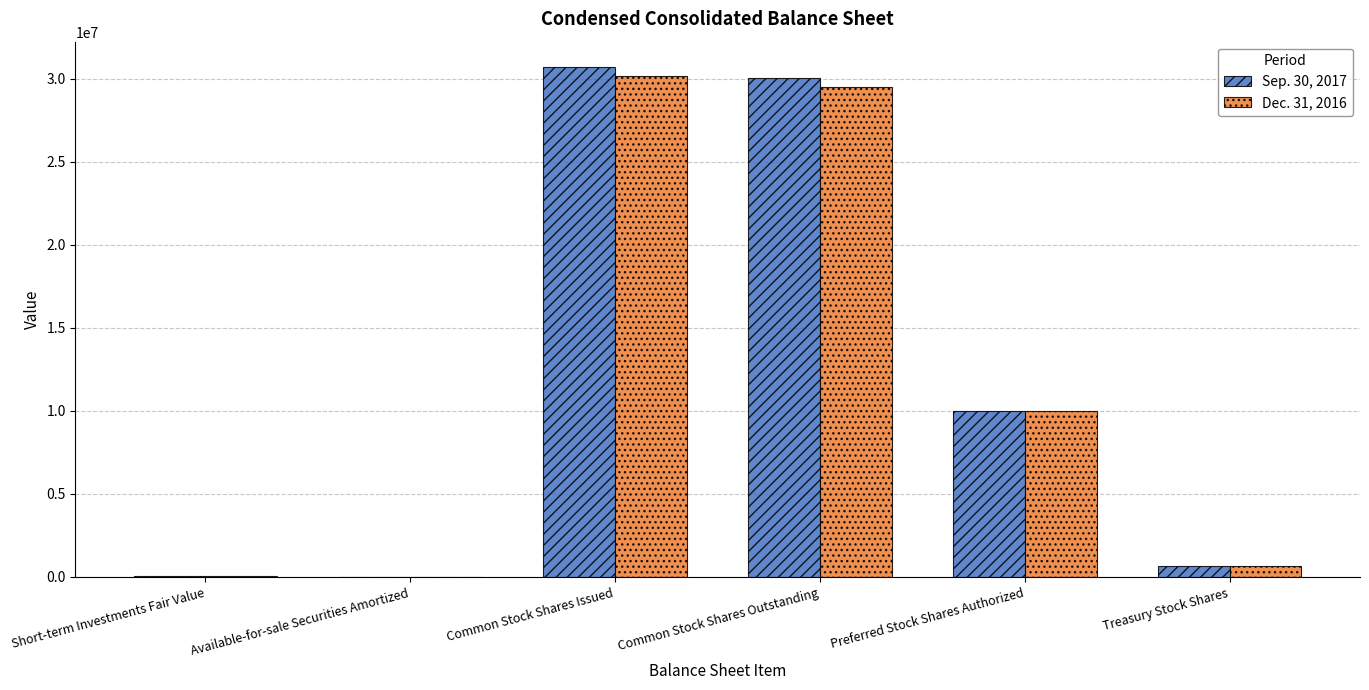

At which category is the sum across all series the highest?

Common Stock Shares Issued